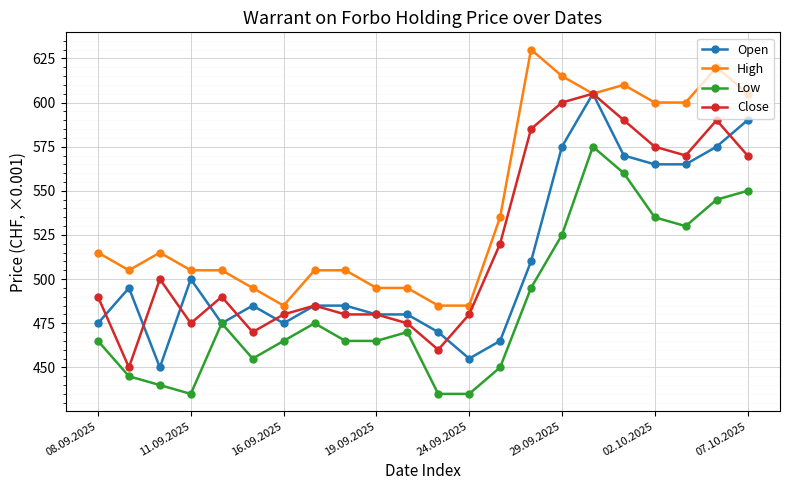

How many data points in High are less than 515?

11